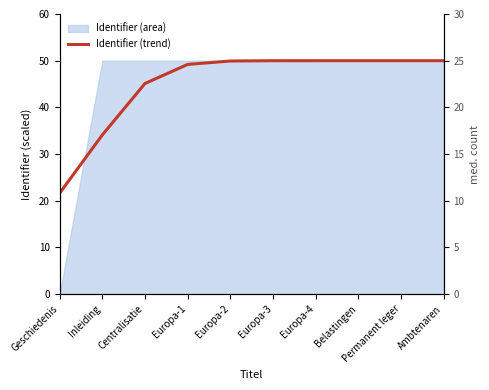

Rank the categories by value from lowest to highest.

Geschiedenis, Inleiding, Centralisatie, Europa-1, Europa-2, Europa-3, Europa-4, Belastingen, Permanent leger, Ambtenaren